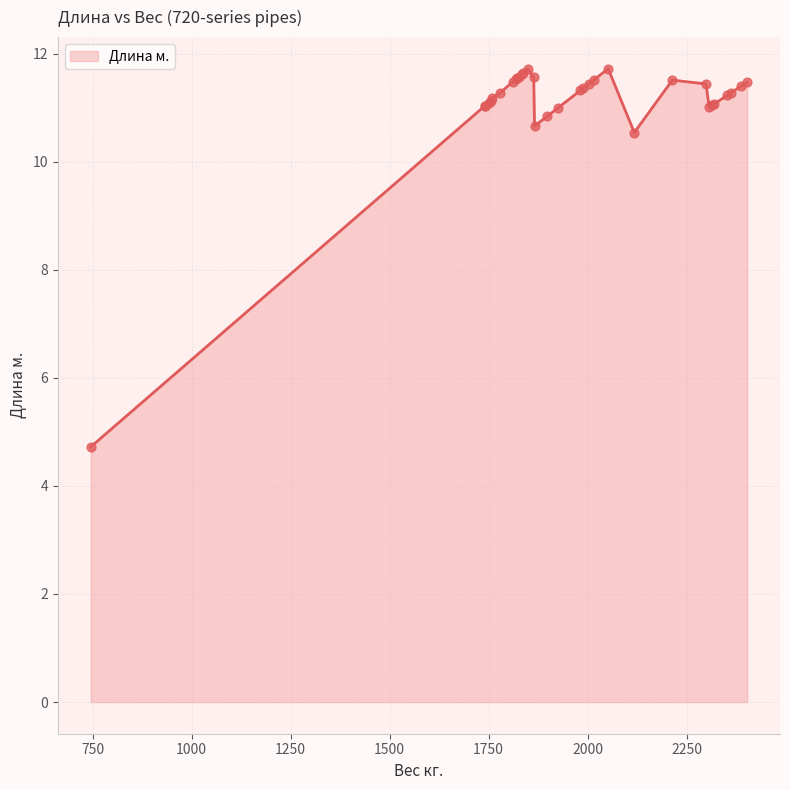

What is the difference between the maximum and minimum values?

7.0